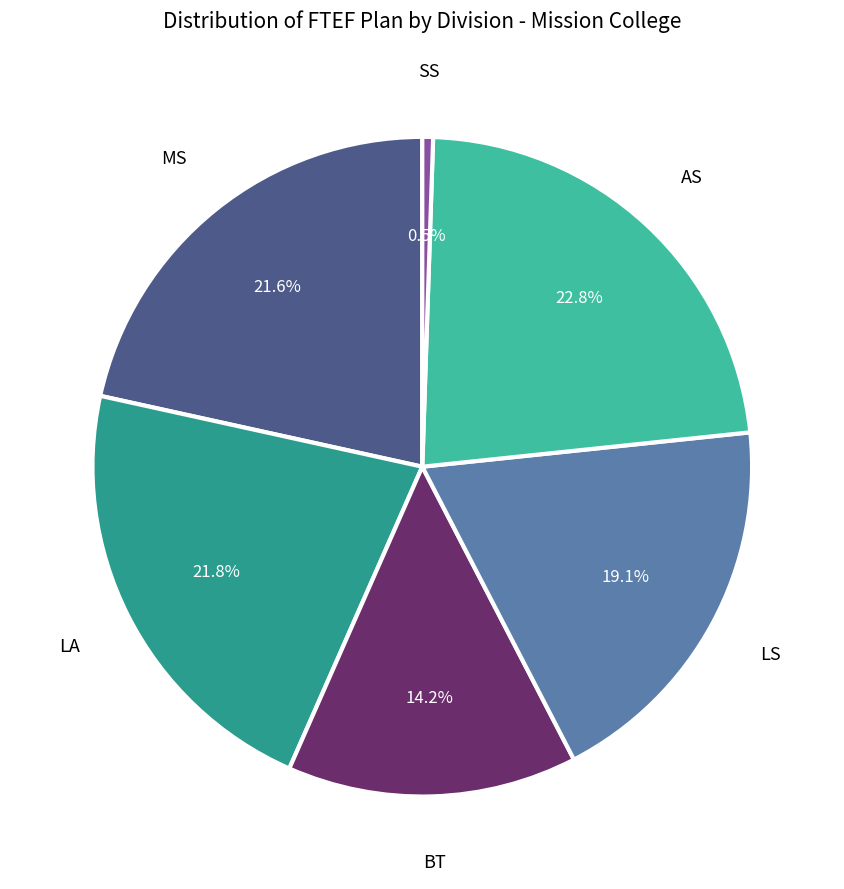

To the nearest percent, what is the difference between the MS and SS slice percentages?

21%